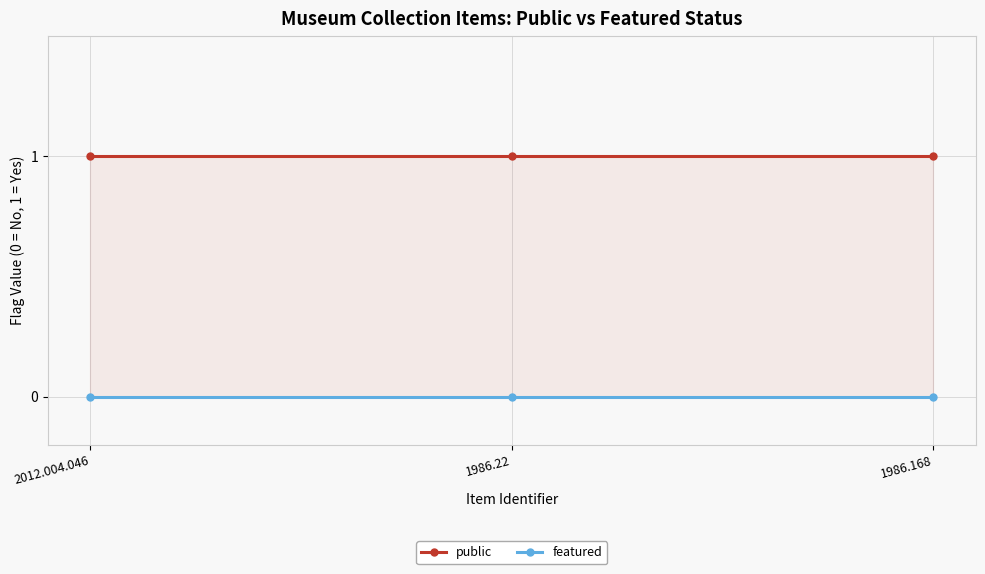

Between 2012.004.046 and 1986.168, which is larger?

2012.004.046